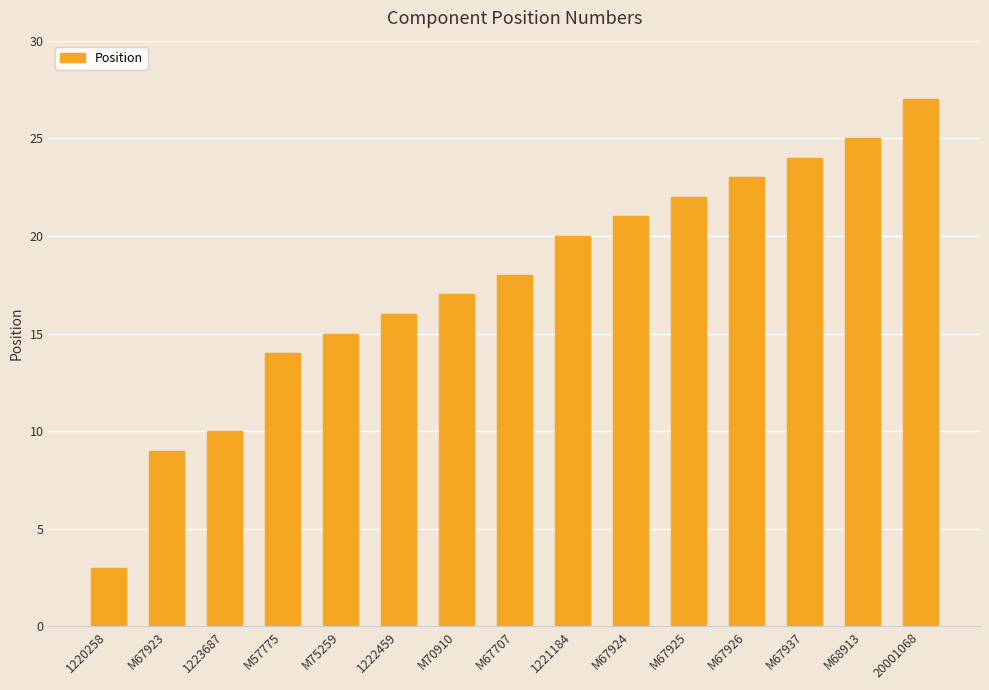

What is the average value?

18